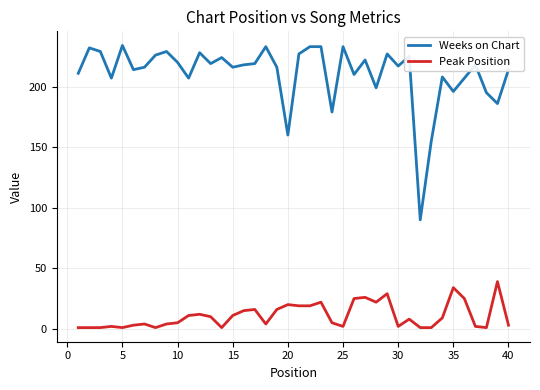

List the series in order of their overall mean, highest first.

Weeks on Chart, Peak Position